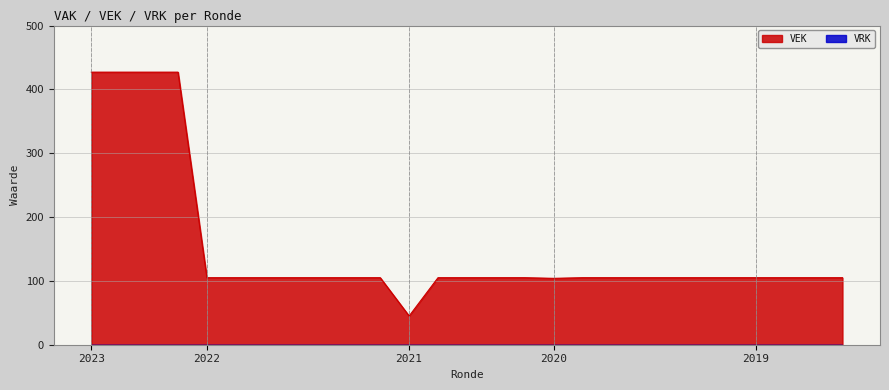

Which has a higher value, 2022 1ste aanpassing – ontwerp or 2021 Opmaak - goedgekeurd?

2022 1ste aanpassing – ontwerp